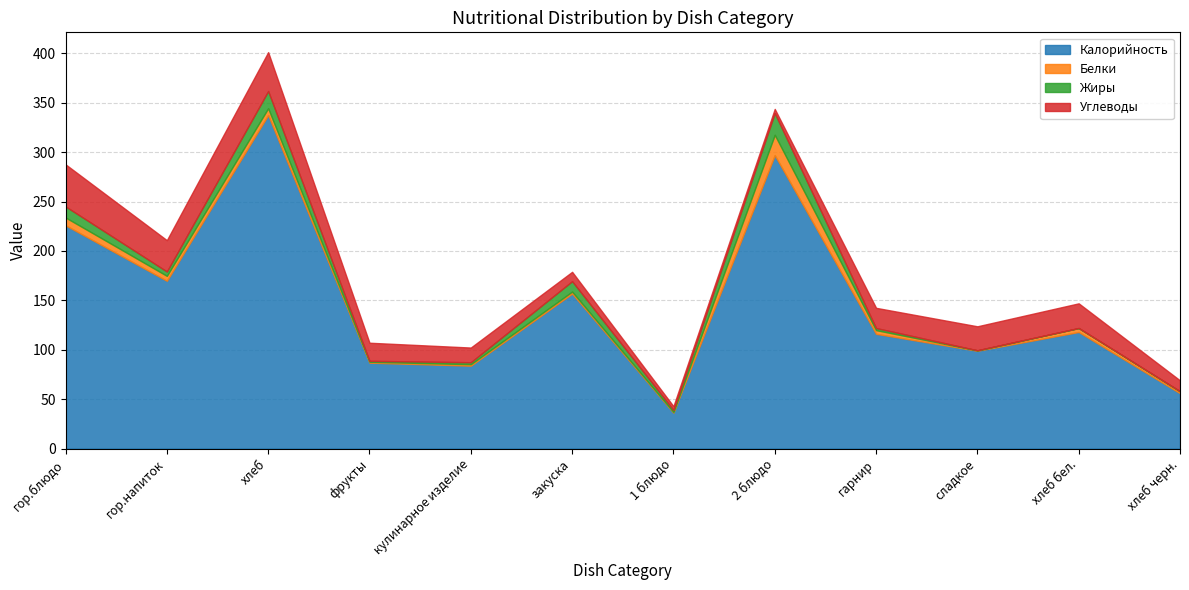

What is the difference between the maximum and minimum values in the Углеводы series?

38.8